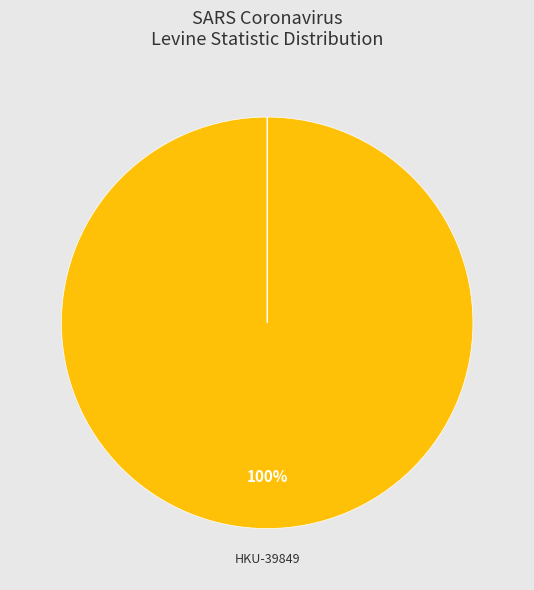

Is it true that SARS coronavirus HKU-39849 is 99% of the pie?

False